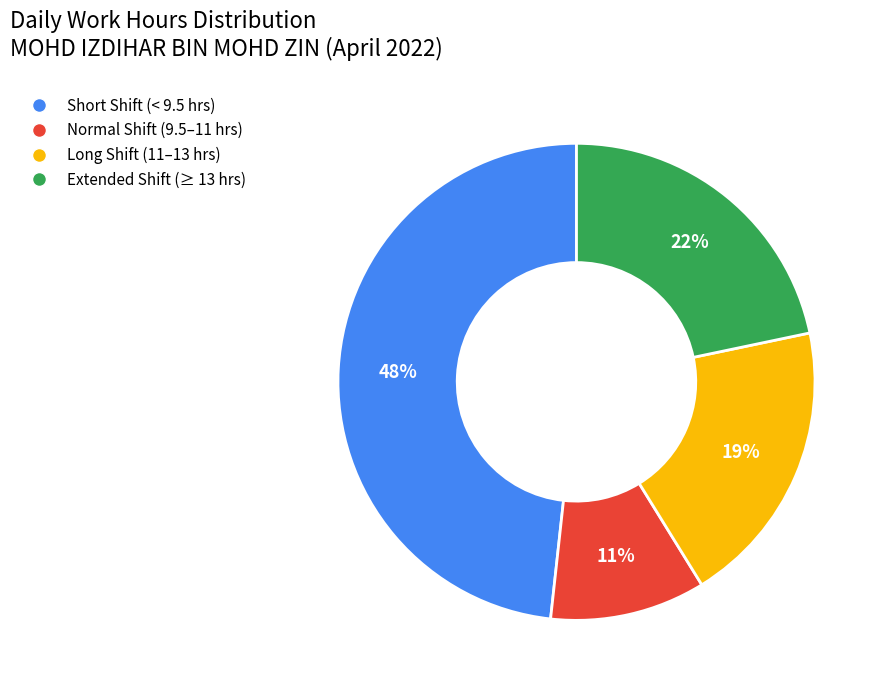

To the nearest percent, what is the average slice percentage?

25%